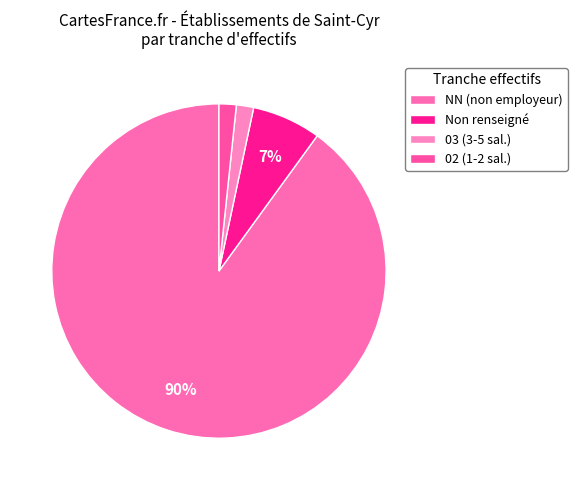

How many slices are in this pie chart?

4